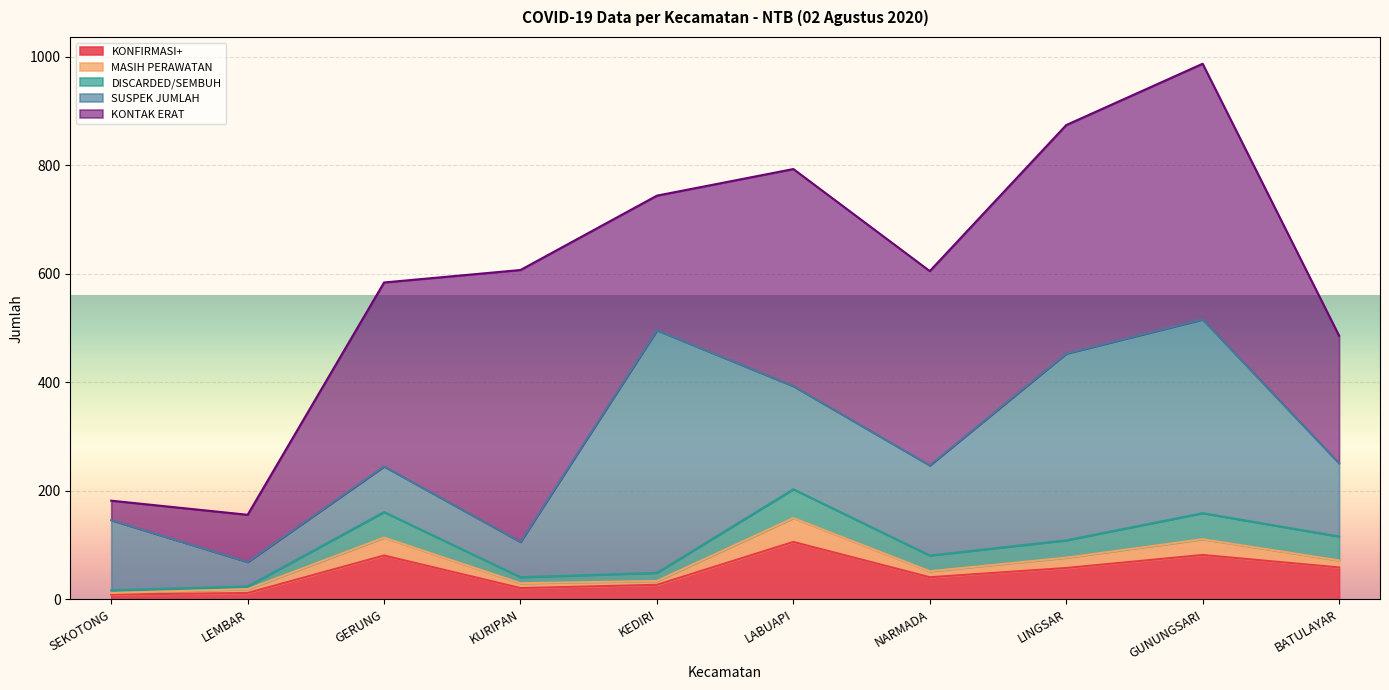

What is the smallest value displayed?

3